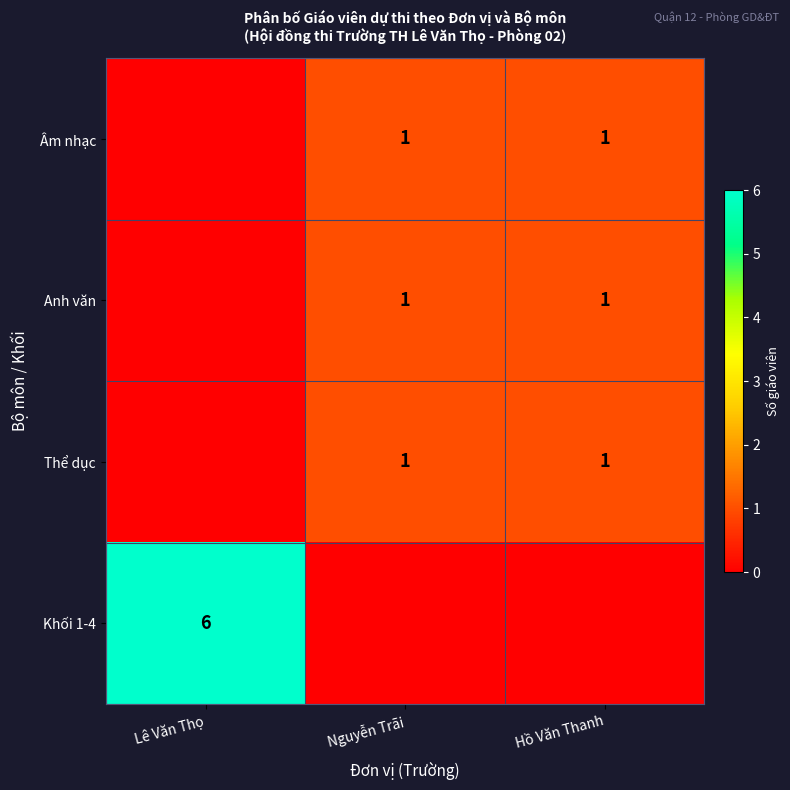

Is it true that Khối 1-4 equals 6 at Lê Văn Thọ?

True